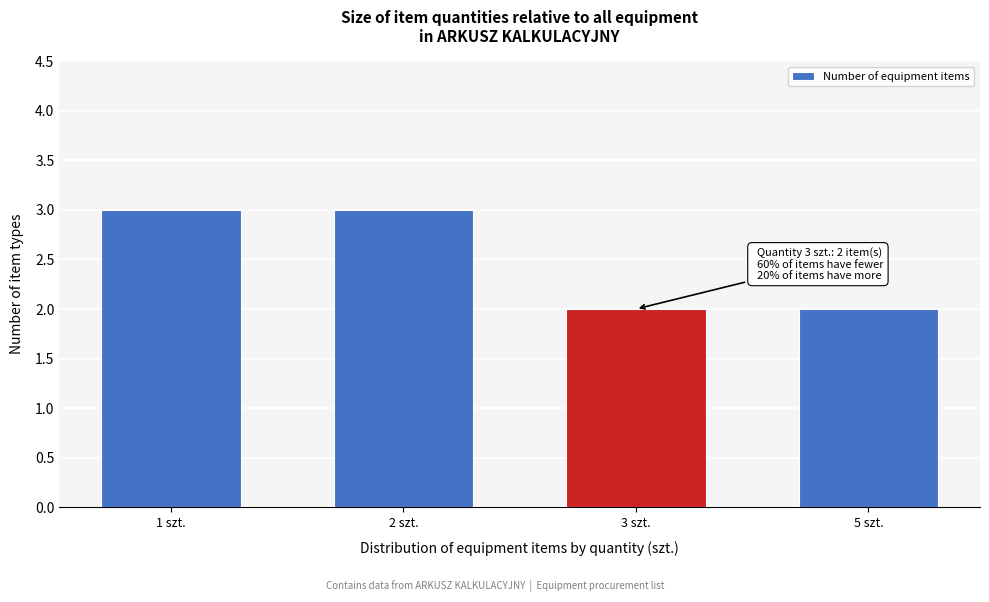

Reading left to right, transcribe all the data shown in this chart.

1 szt.=3	2 szt.=3	3 szt.=2	5 szt.=2